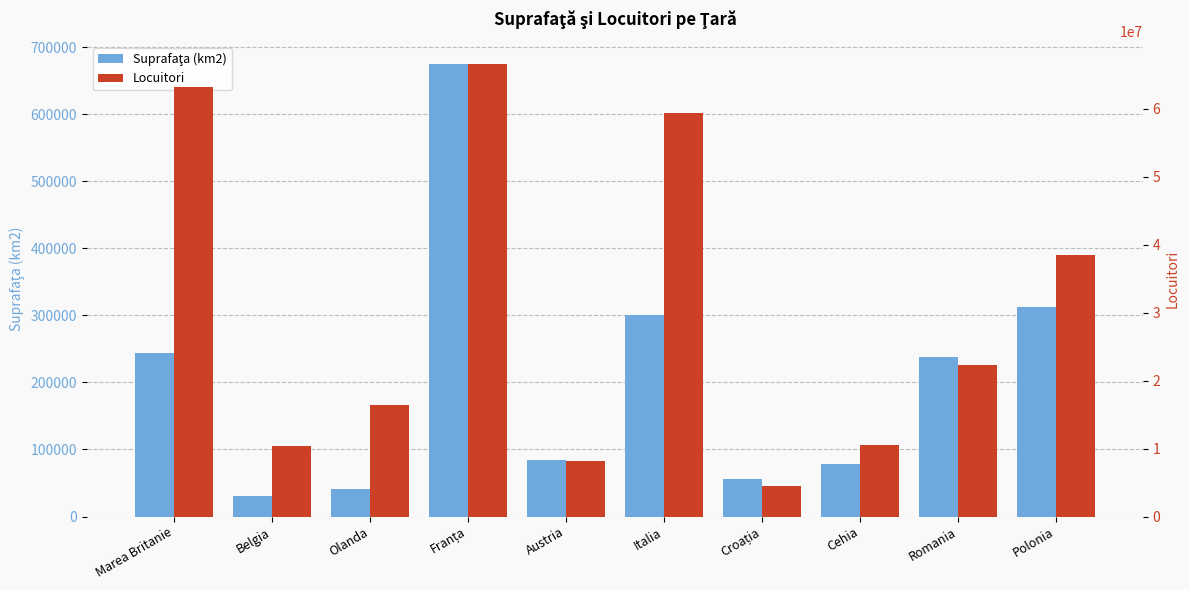

Reading left to right, transcribe all the data shown in this chart.

Suprafaţa (km2): Marea Britanie=243610	Belgia=30528	Olanda=41543	Franța=674843	Austria=83871	Italia=301336	Croația=56594	Cehia=78866	Romania=238391	Polonia=312685
Locuitori (mii): Marea Britanie=63181775	Belgia=10445852	Olanda=16402414	Franța=66600000	Austria=8206524	Italia=59337888	Croația=4551000	Cehia=10501197	Romania=22329977	Polonia=38485779